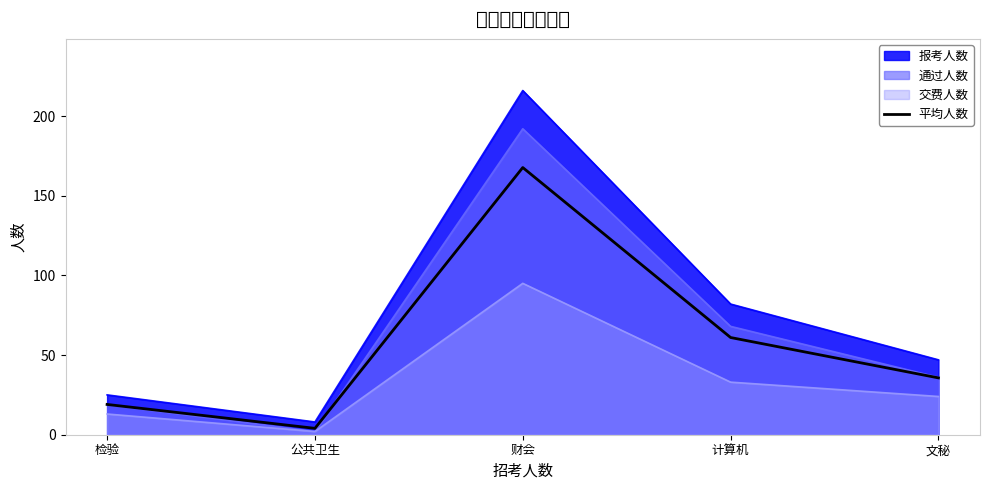

Does the chart display data point markers on the line(s)?

No